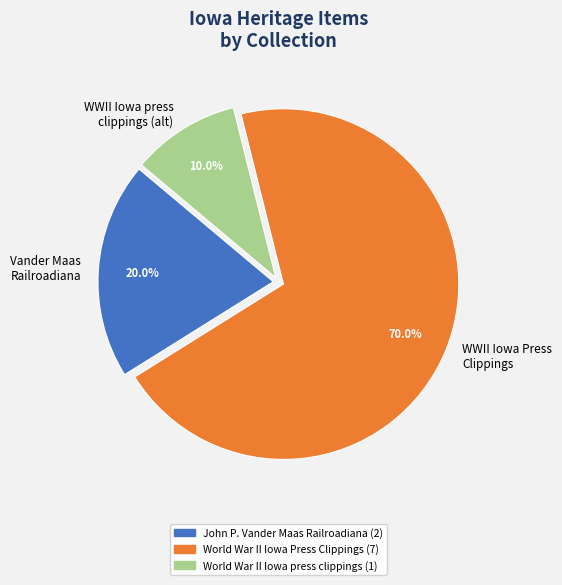

Does any single category account for the majority?

Yes